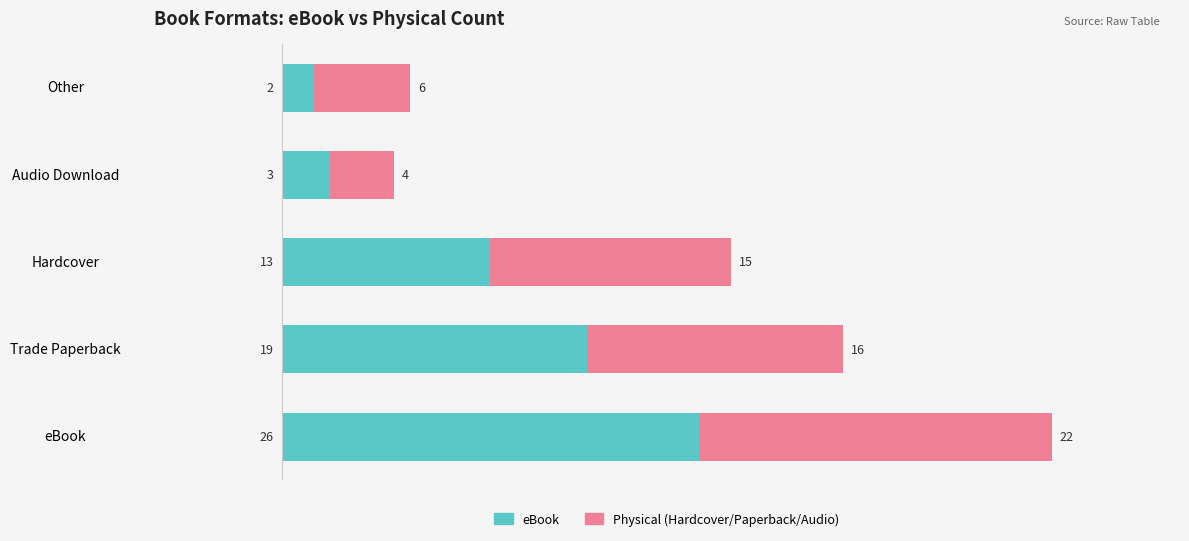

At which category is the sum across all series the highest?

eBook